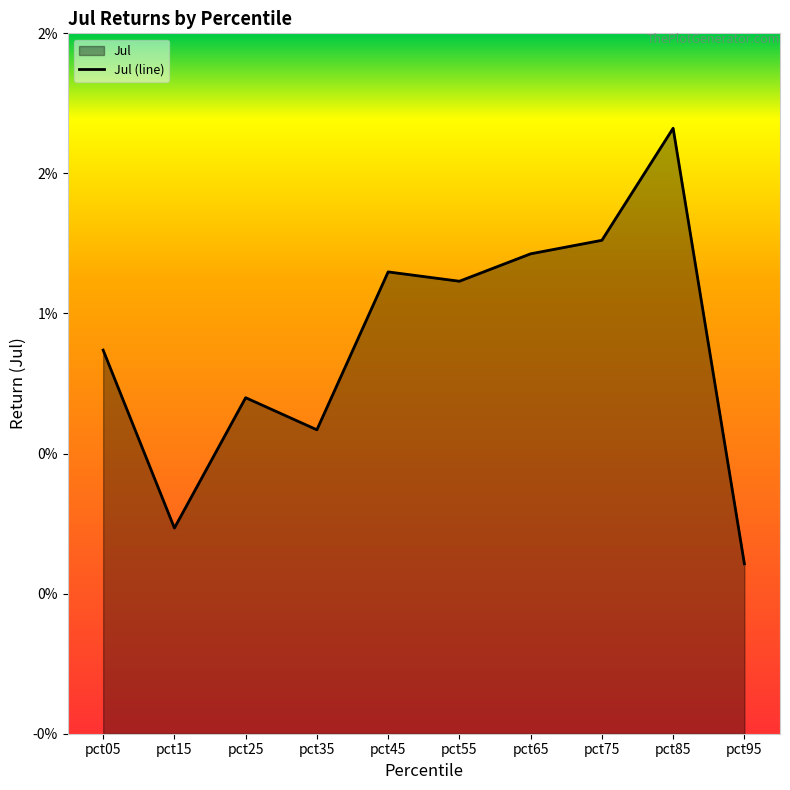

True or false: the data shows 0.0 at pct65.

False